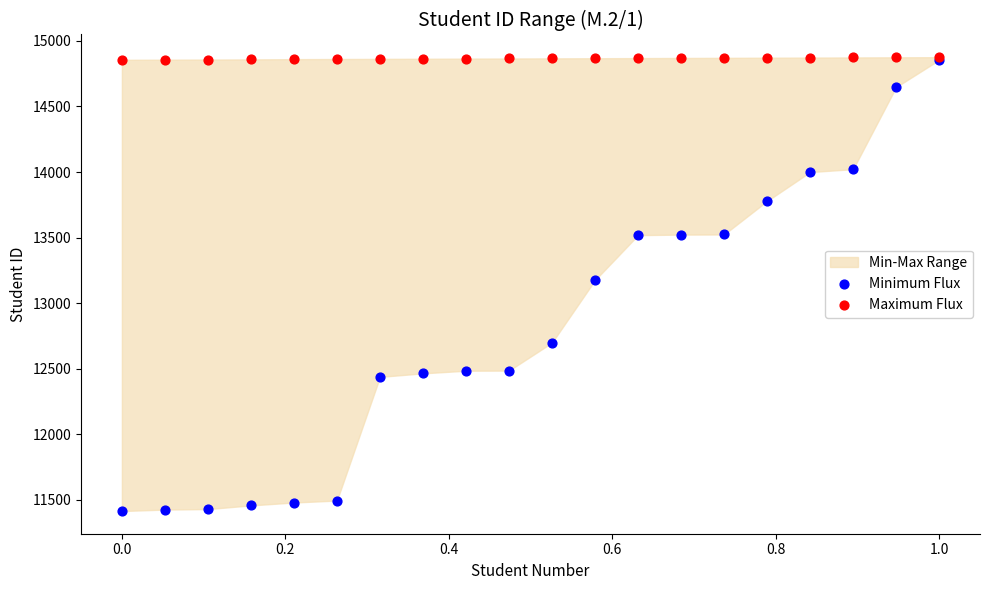

In the Minimum Flux series, what Y value is closest to 13135?

13176